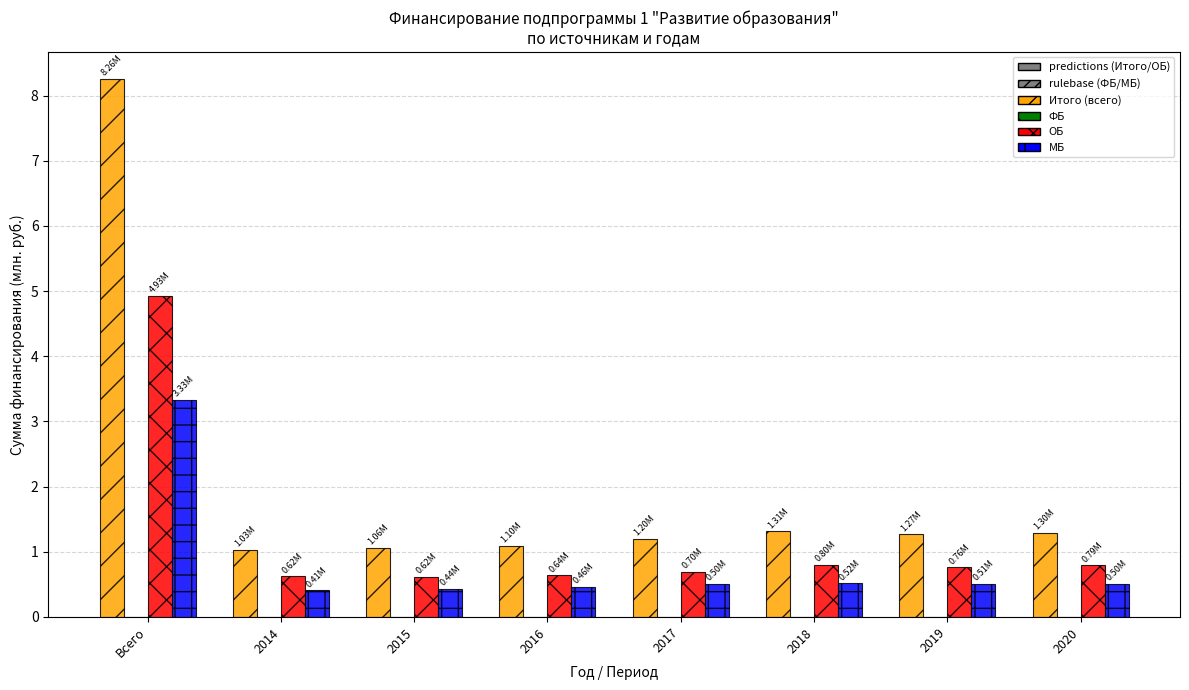

Which category has the highest value across all series?

Всего